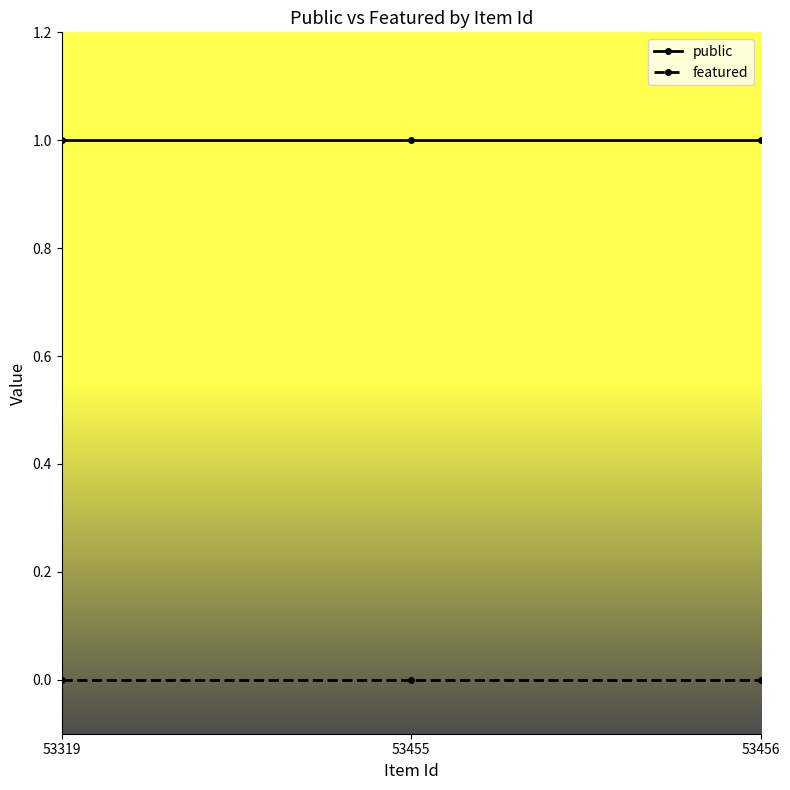

What is the value of the public point at the 3rd from the left?

1